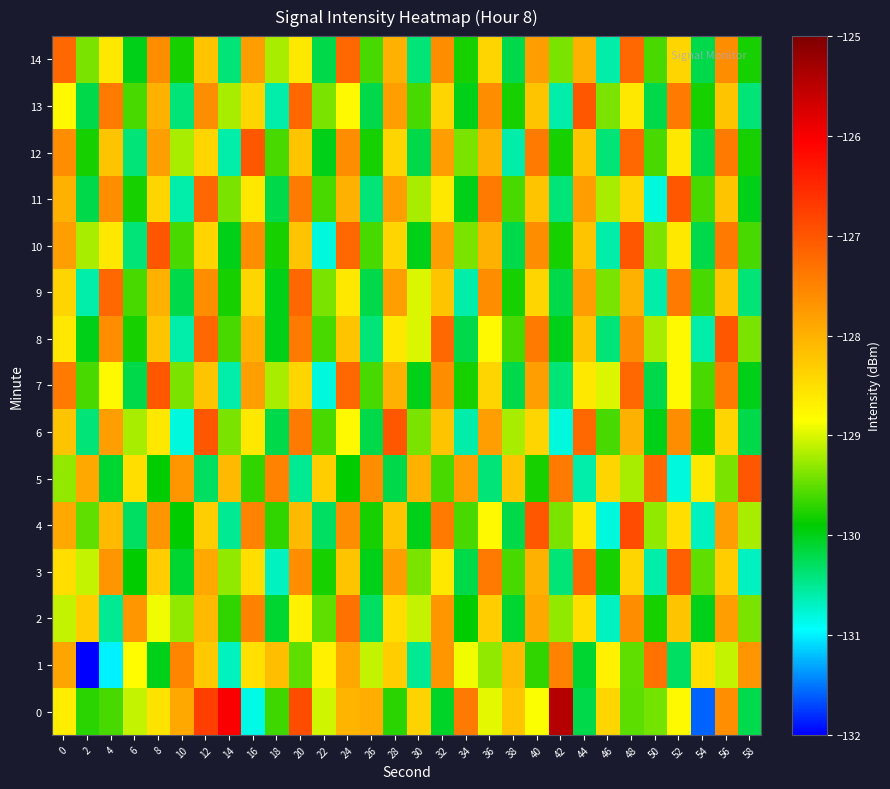

Between 16 and 56, which is larger?

56